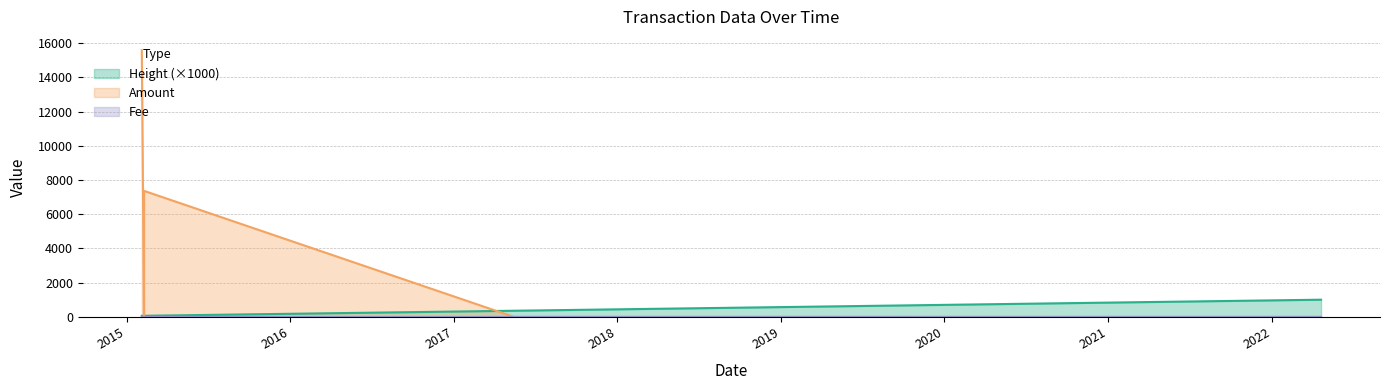

The Amount series shows -5058.8 at 2015-02-09. True or false?

False